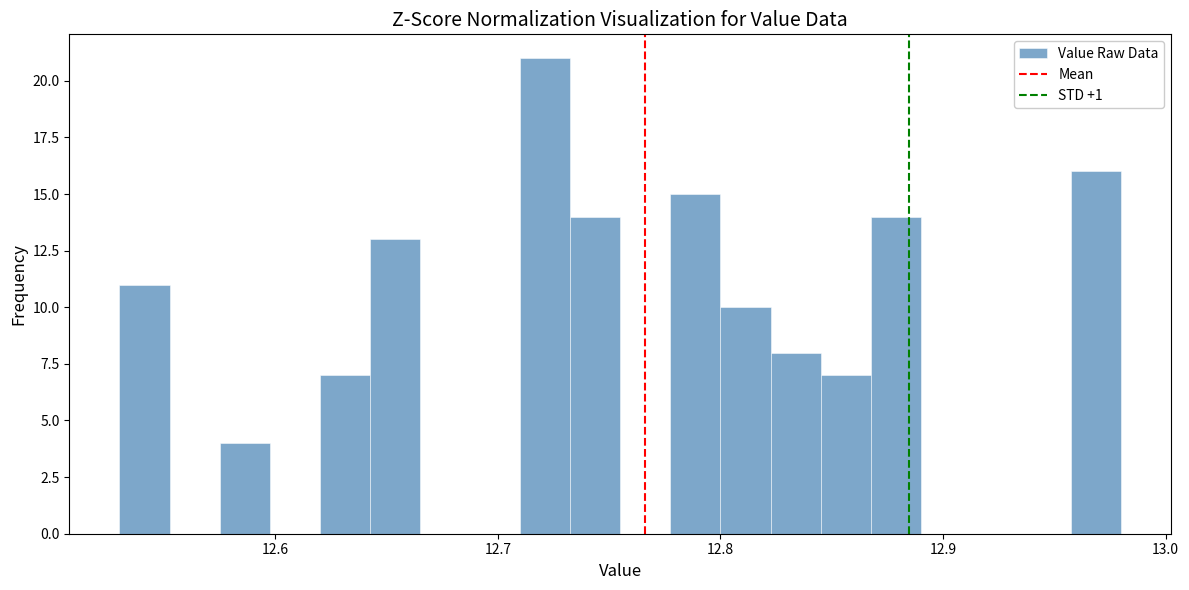

Read against the x-axis, roughly where is the centre of the tallest bar?

12.72